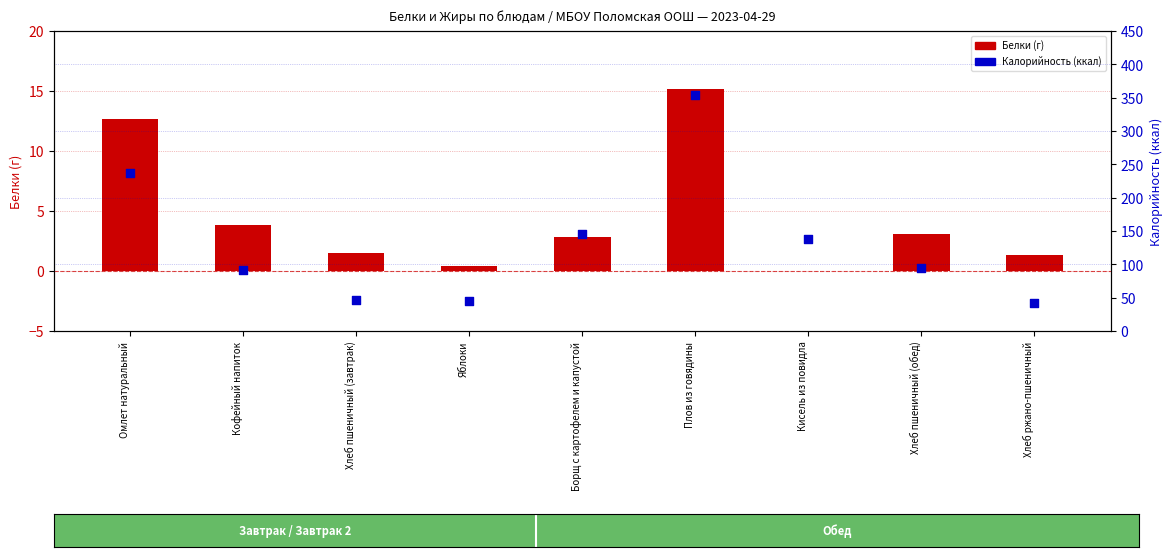

At which category is the sum across all series the highest?

Плов из говядины